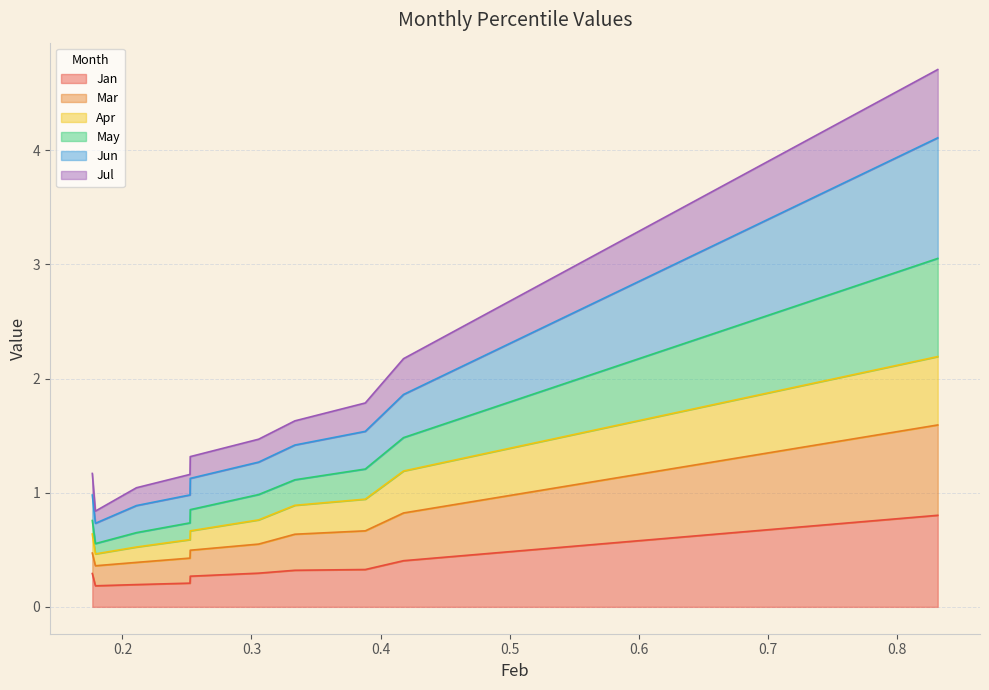

In Apr, how many points are lower than both neighbors (excluding endpoints)?

1